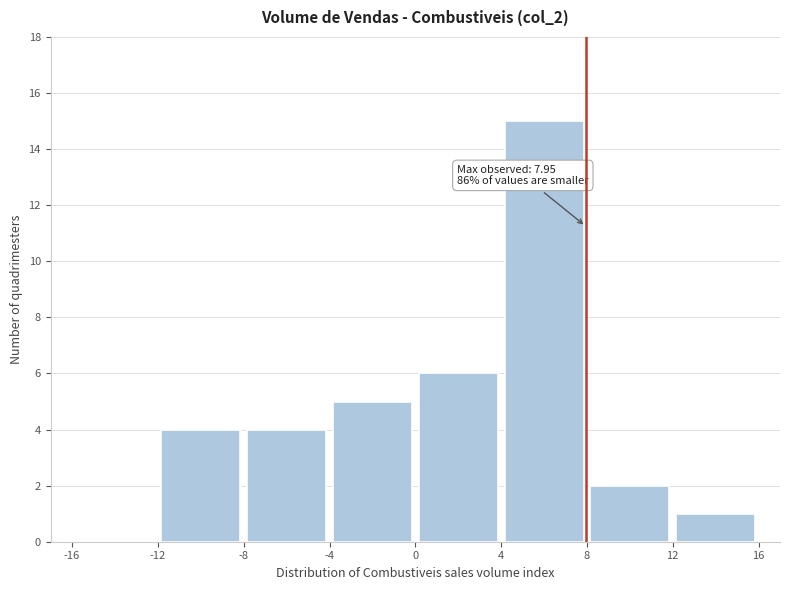

Over which range of the x-axis is the bar tallest?

4 to 8